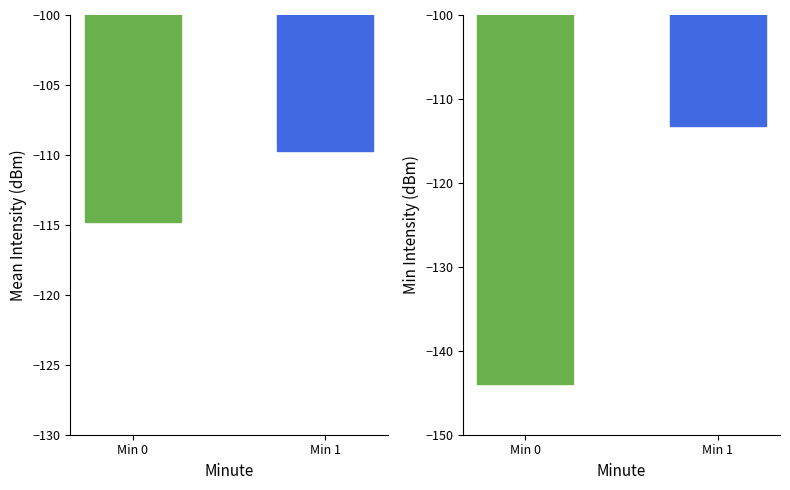

How many Mean Intensity (dBm) values are between -114 and -109?

1